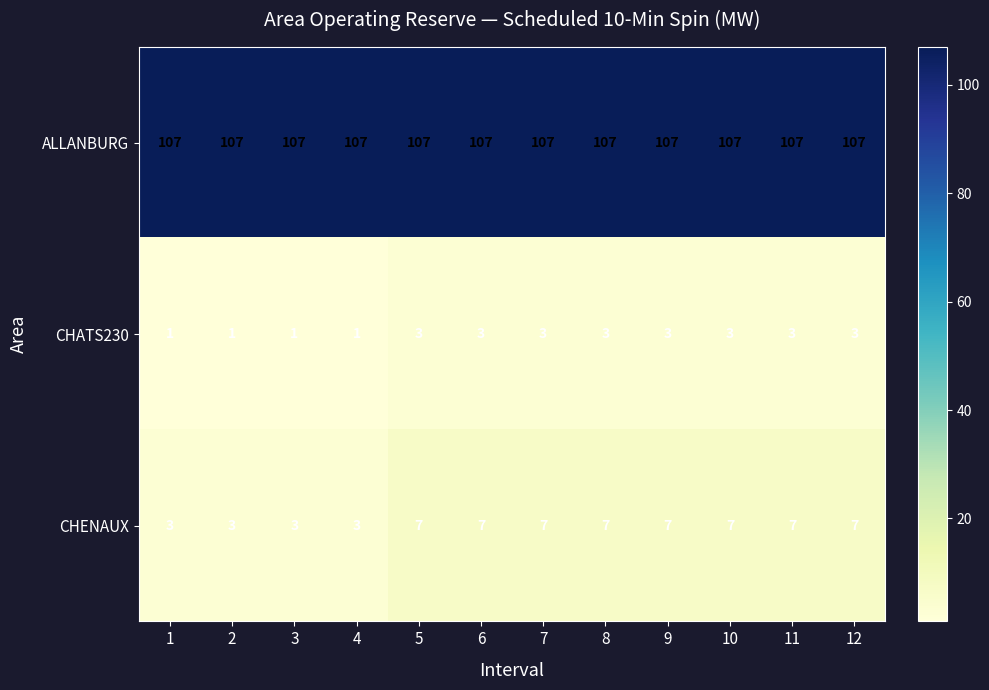

Is it true that CHATS230 equals 2 at 4?

False